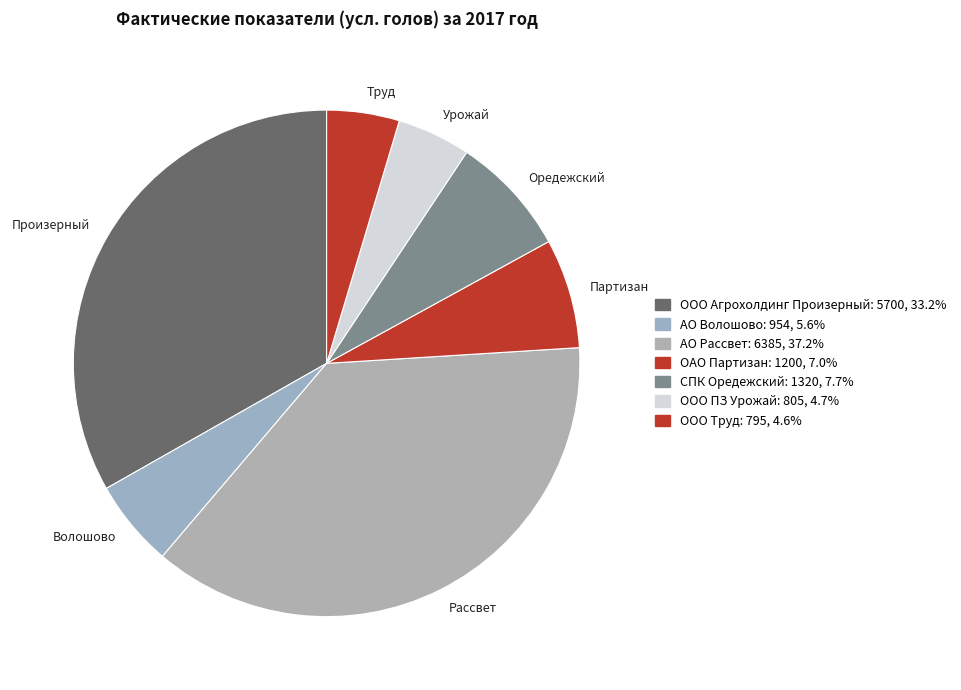

Is the sum of Рассвет and Труд greater than half?

No